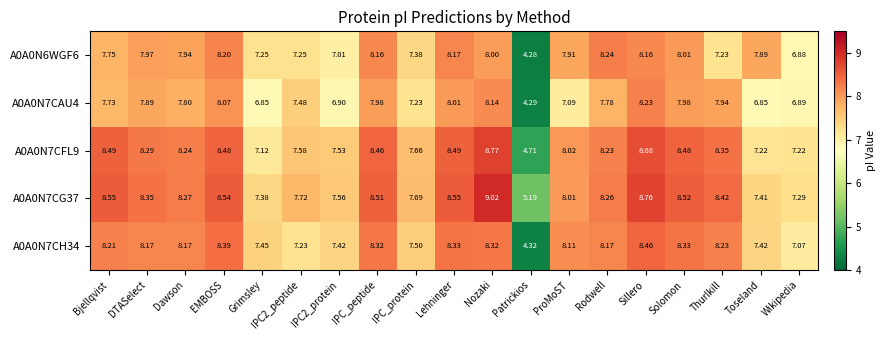

Where is A0A0N7CFL9 nearest to the value 6?

Grimsley